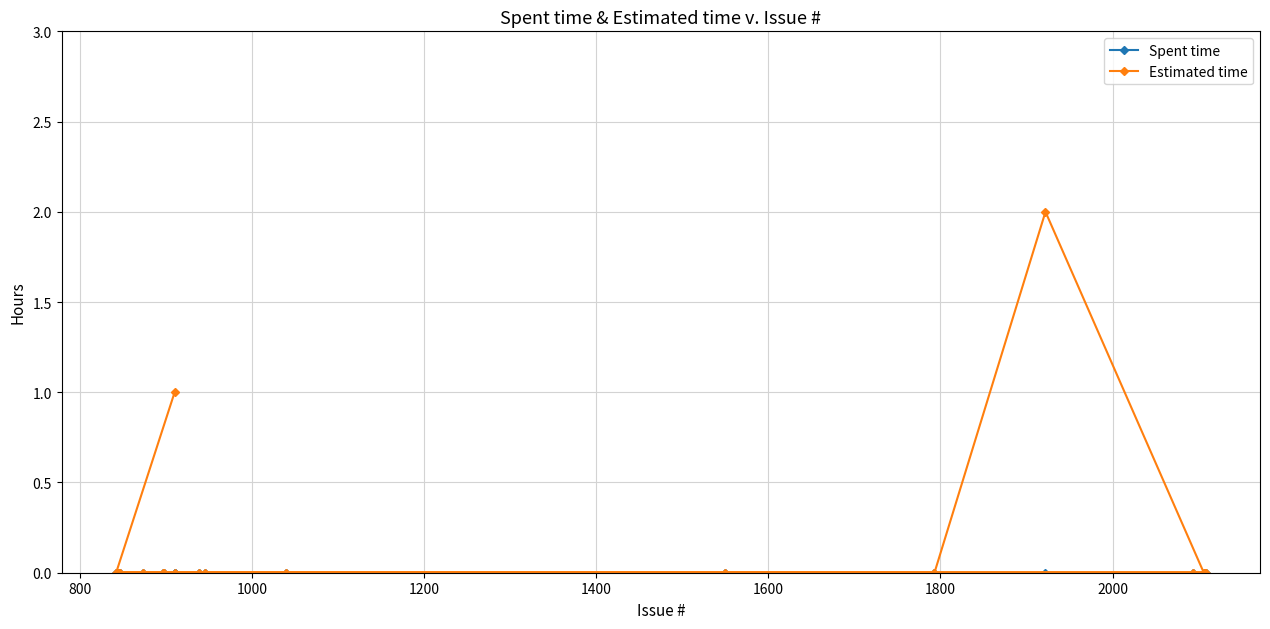

Which series has the largest range (max minus min)?

Estimated time